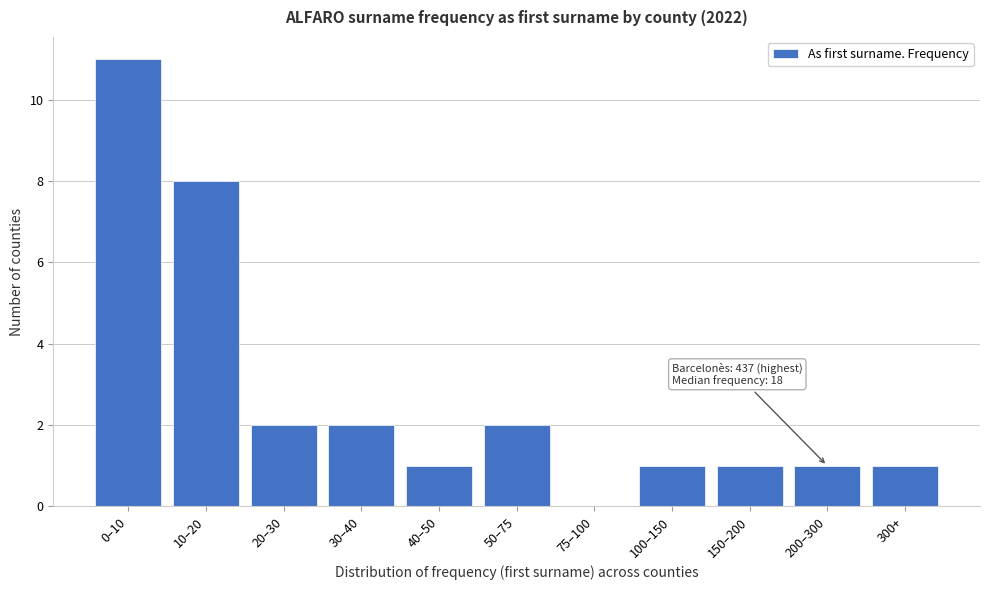

Reading right to left, what are all the values shown in this chart?

300+=1	200–300=1	150–200=1	100–150=1	75–100=0	50–75=2	40–50=1	30–40=2	20–30=2	10–20=8	0–10=11